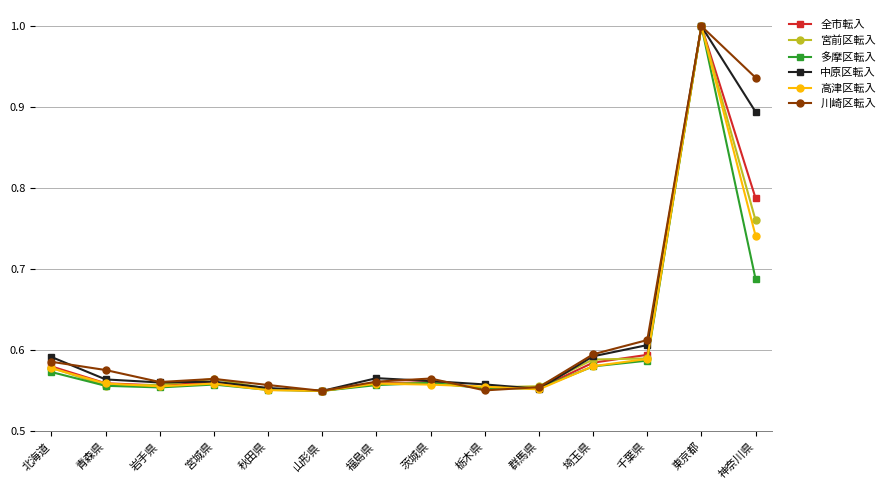

What is the maximum value for 全市転入?

1.0